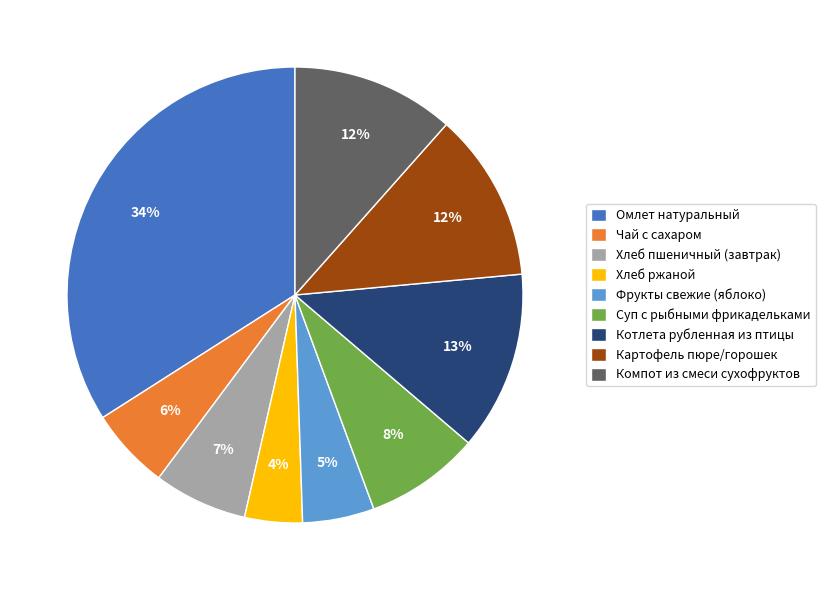

The Фрукты свежие (яблоко) slice represents 5% of the pie. True or false?

True